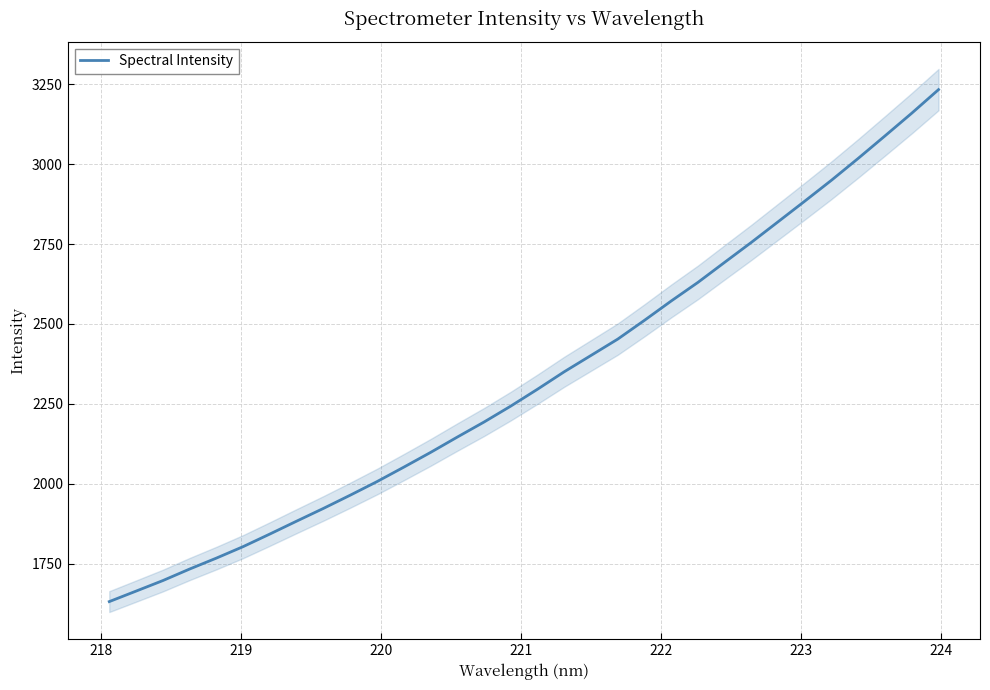

What is the maximum value shown in the chart?

3232.9